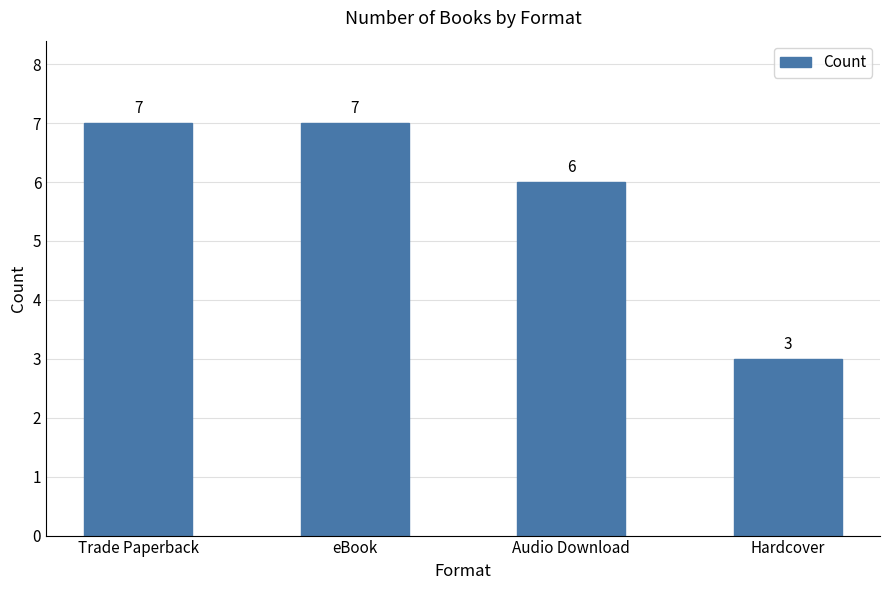

What is the greatest value displayed?

7